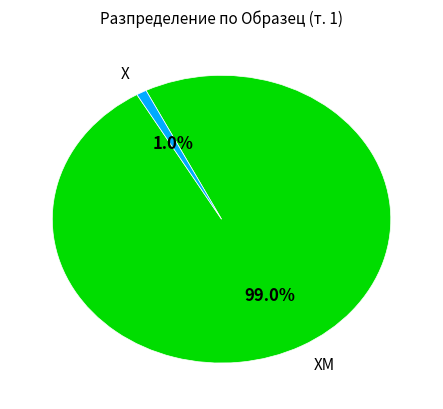

Combined, do ХМ and Х account for over 50%?

Yes